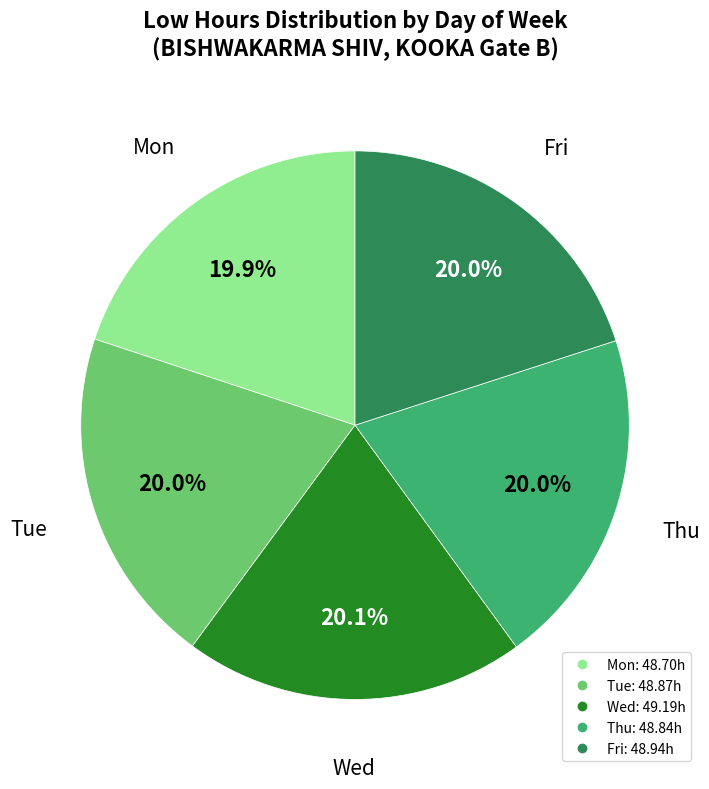

To the nearest percent, what is the average slice percentage?

20%